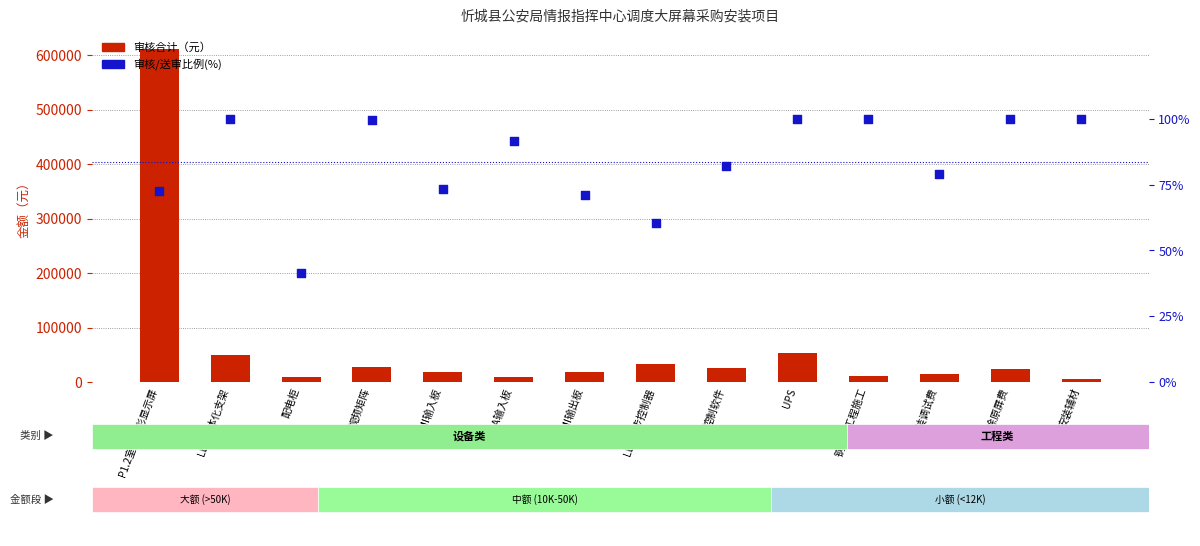

What are all the series names shown in the legend?

审核合计（元）, 审核/送审比例(%)